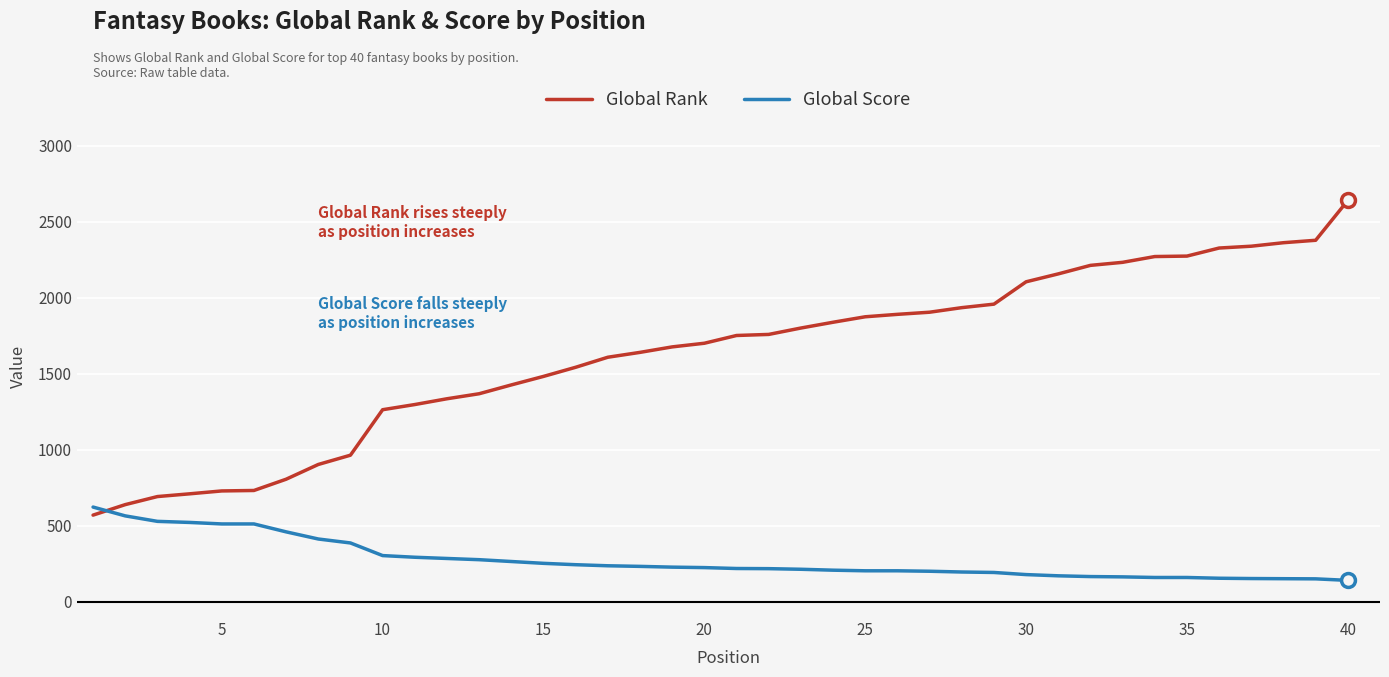

Which series has the widest spread of values?

Global Rank